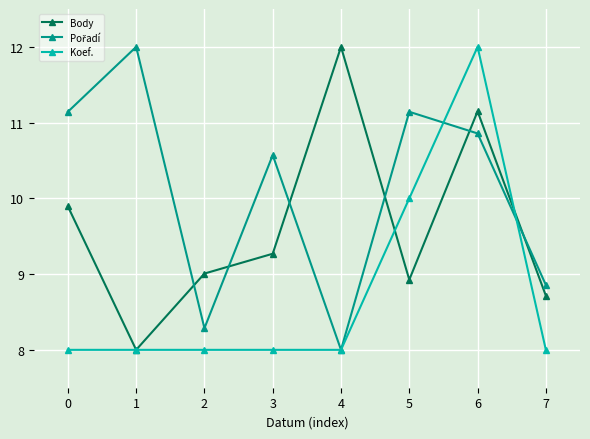

At which category does Body reach its first local peak?

4